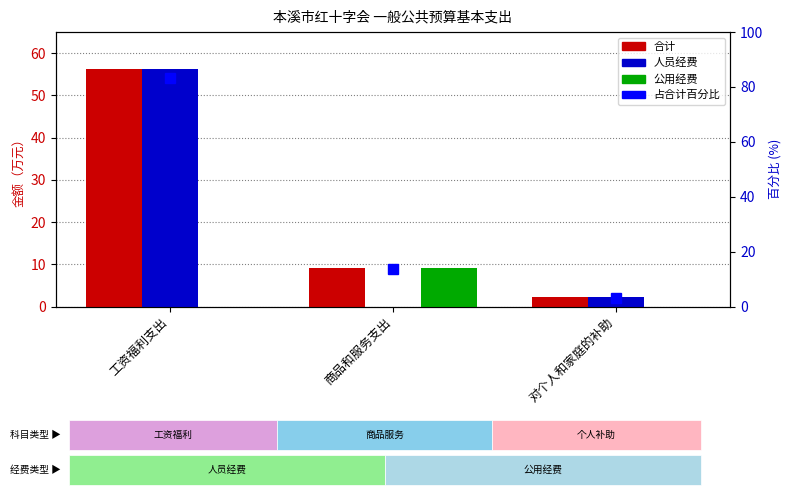

What is the approximate value of 合计 at 对个人和家庭的补助?

2.2